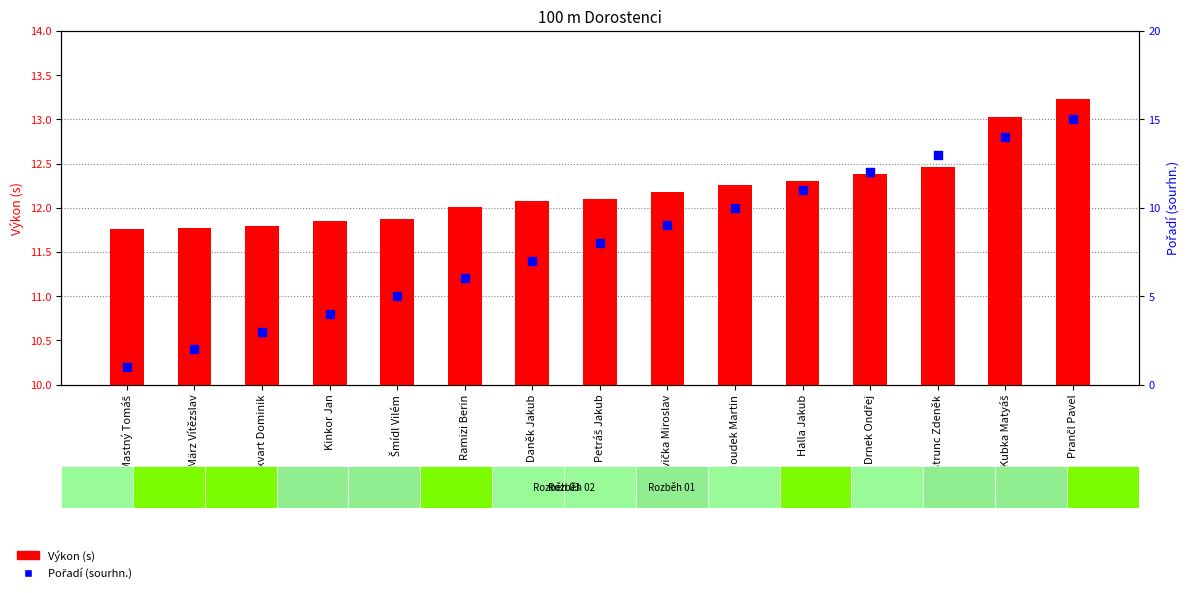

Which series has the largest total across all categories?

Výkon (s)